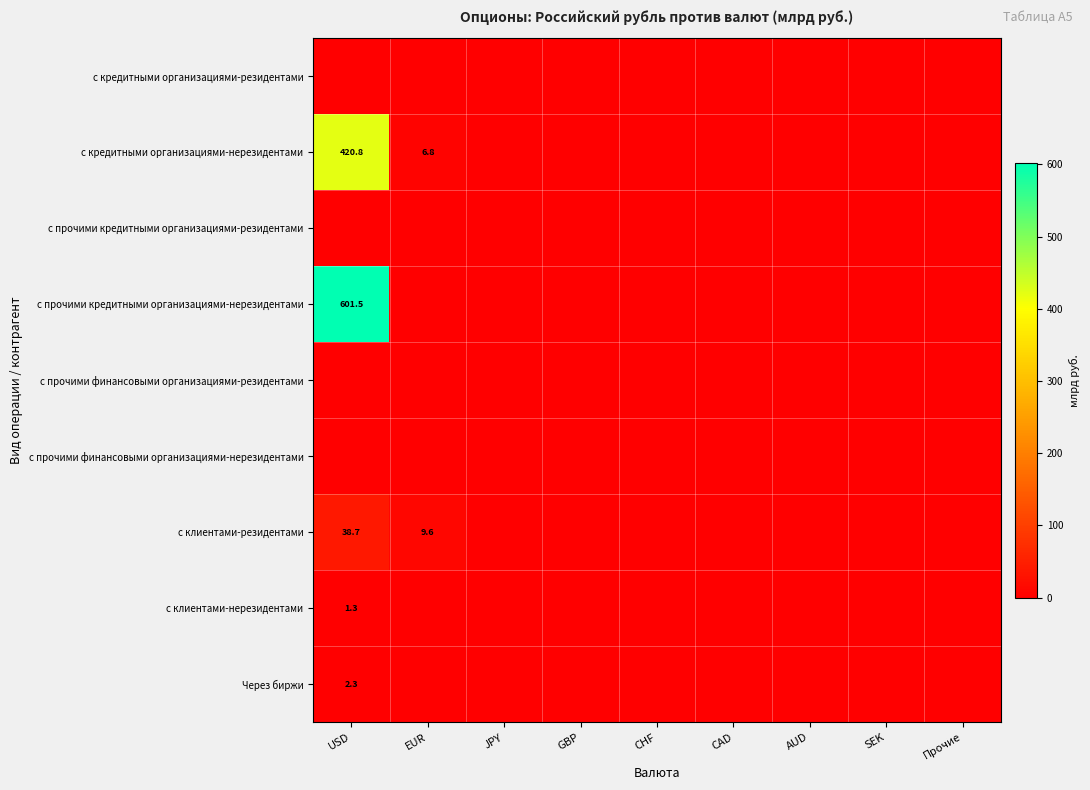

List the labels in order of Через биржи value, largest first.

USD, EUR, JPY, GBP, CHF, CAD, AUD, SEK, Прочие